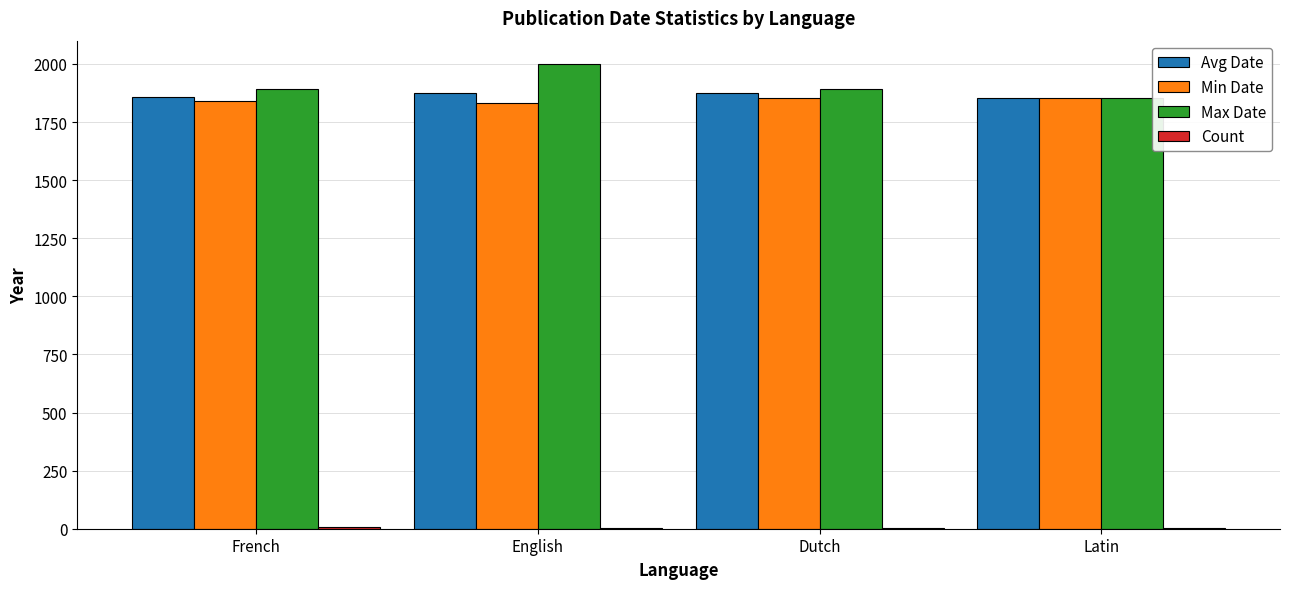

The value of Avg Date at Latin is 1853. True or false?

True